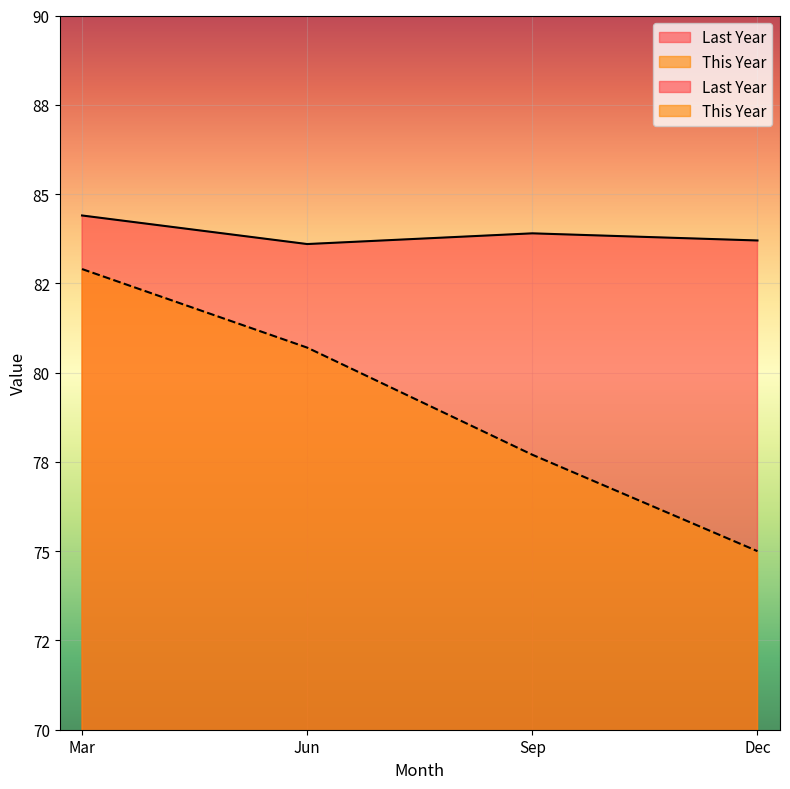

What is the label of the 4th point from the right?

Mar